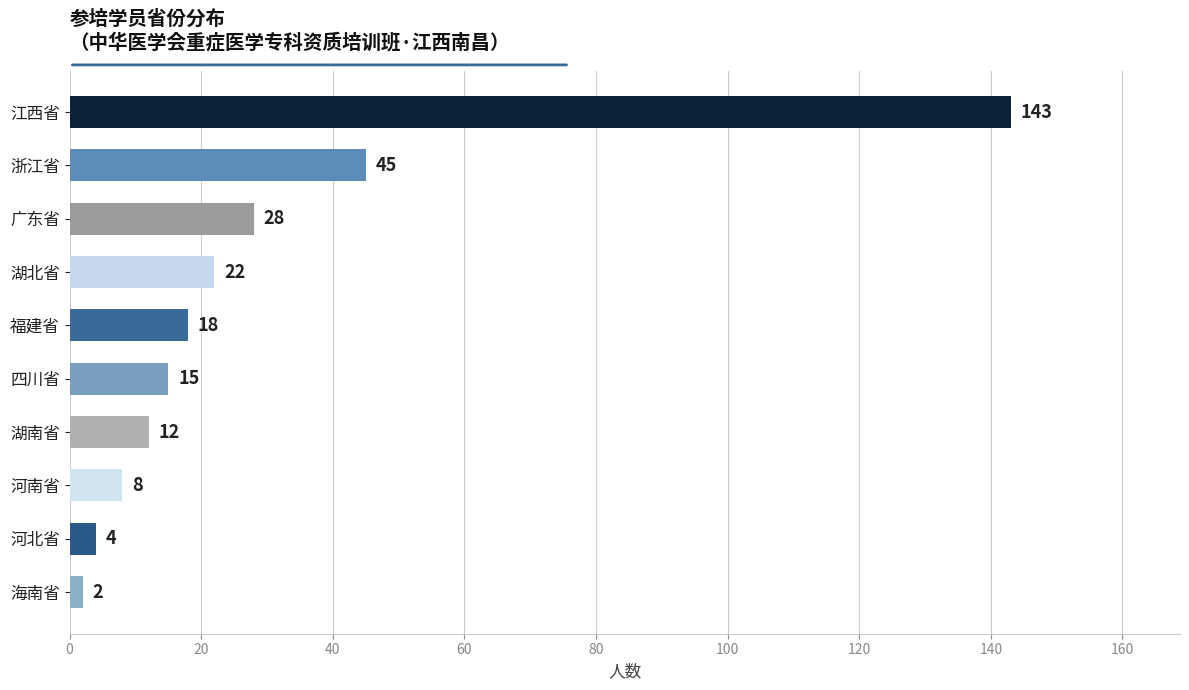

How many bars are there in total?

10